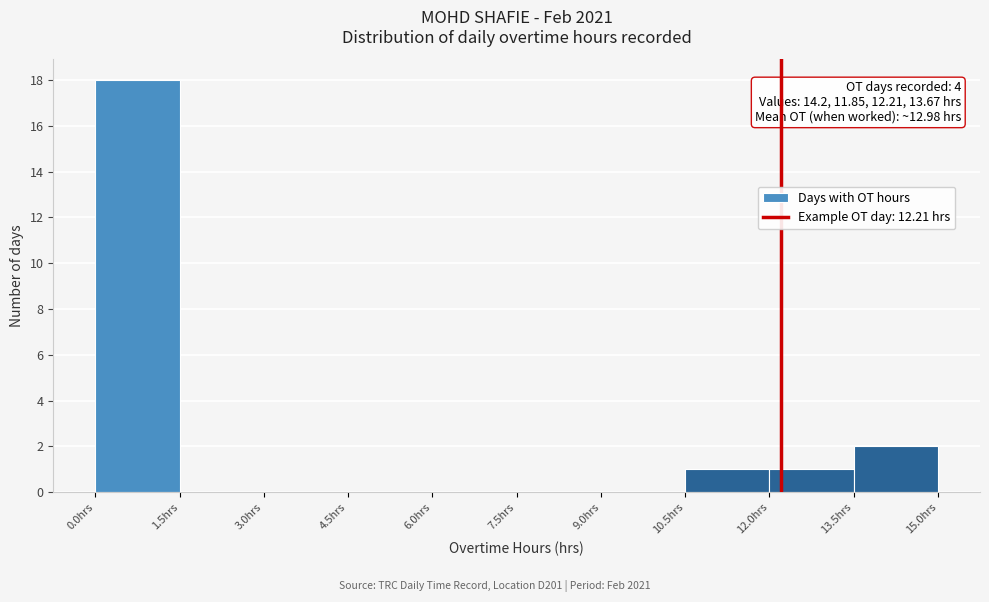

Over which range of the x-axis is the bar tallest?

0.0 to 1.5